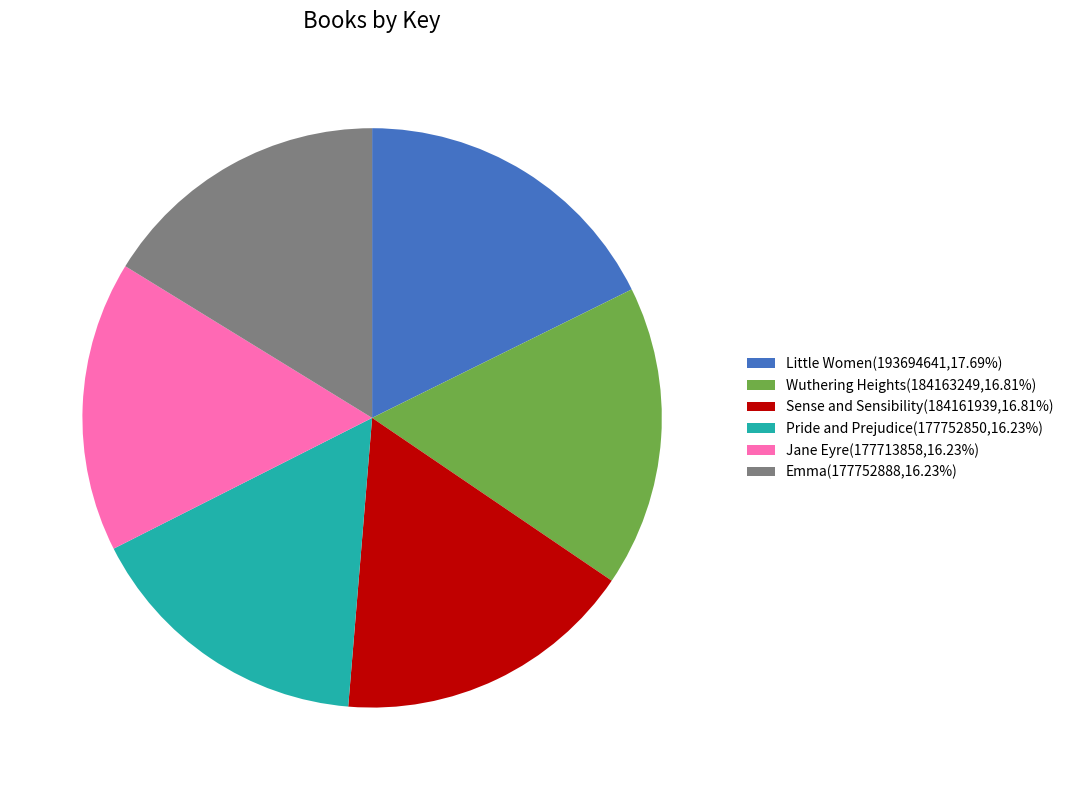

True or false: Sense and Sensibility accounts for 3% of the total.

False